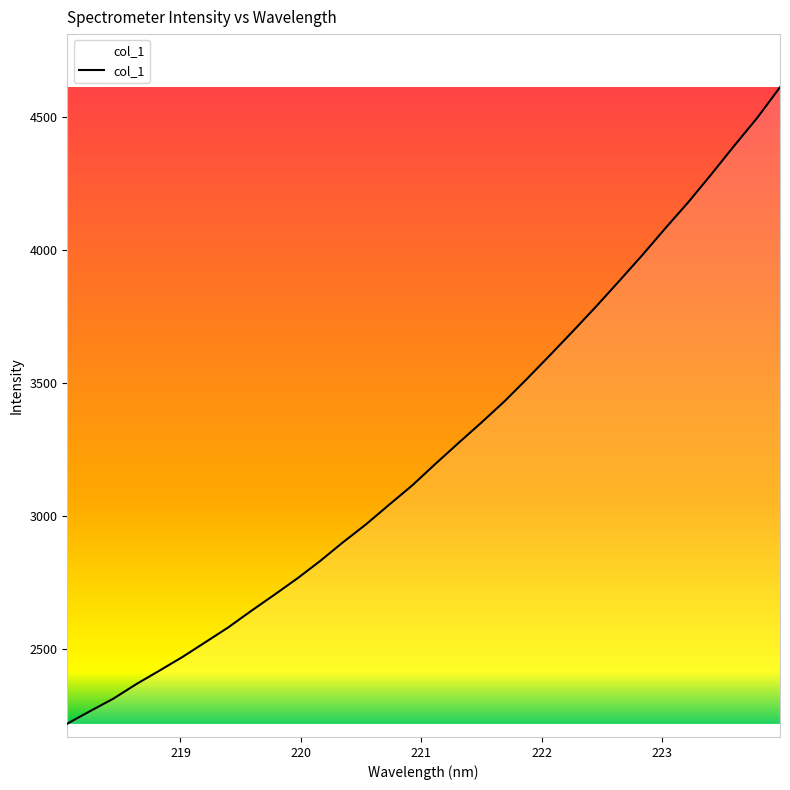

What is the smallest value displayed?

2218.6